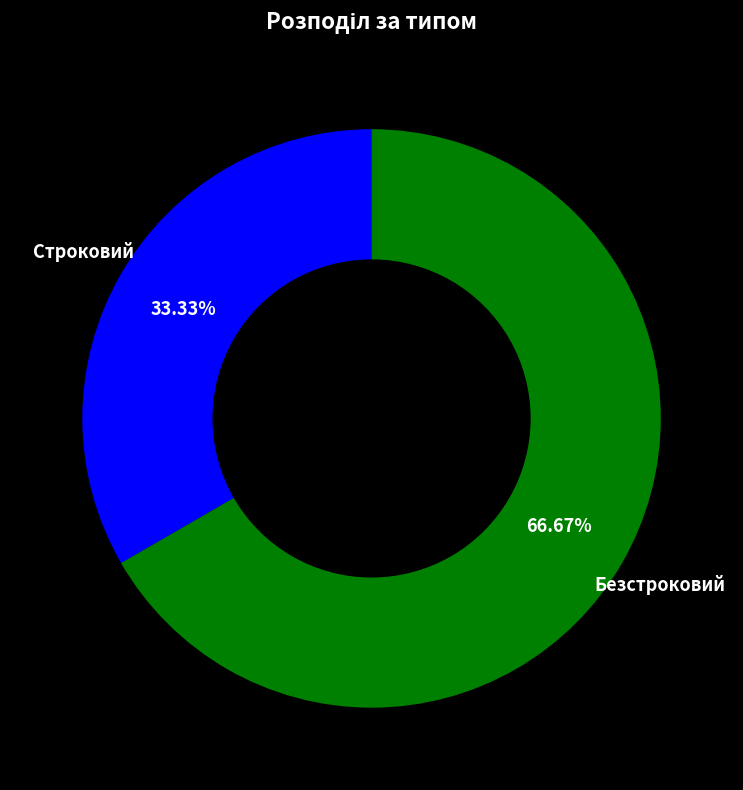

Count the number of slices in the pie.

2